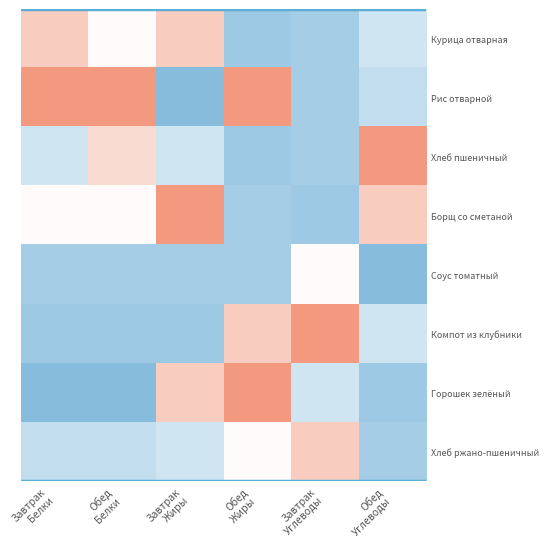

Which series has the widest spread of values?

Рис отварной